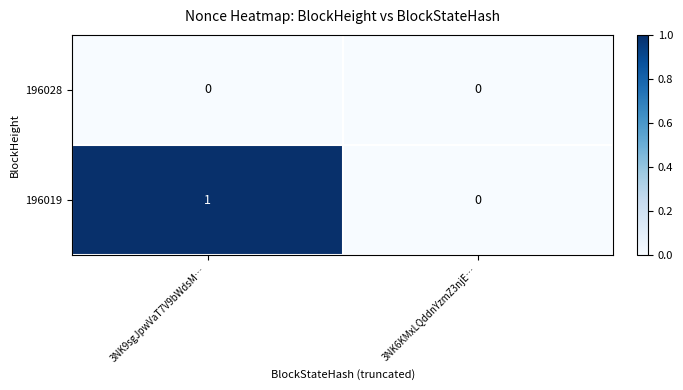

Is it true that 196019 equals 1 at 3NK9sgJpwVaT7V9bWdsM…?

True